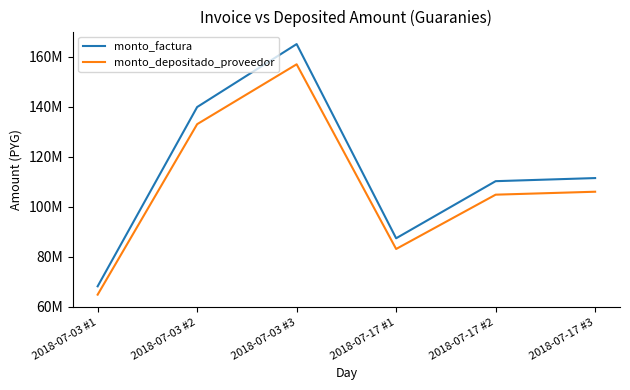

True or false: monto_depositado_proveedor and monto_factura intersect in this chart.

False